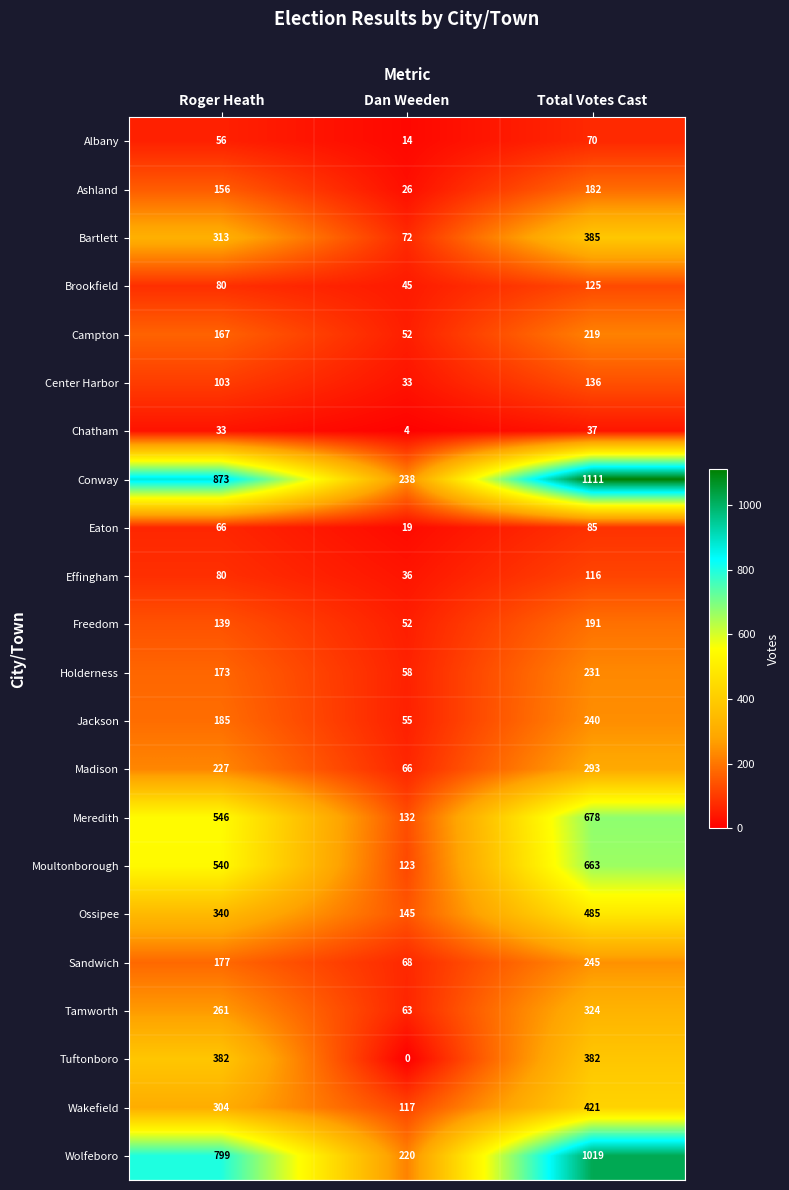

List the labels in order of Madison value, largest first.

Total Votes Cast, Roger Heath, Dan Weeden